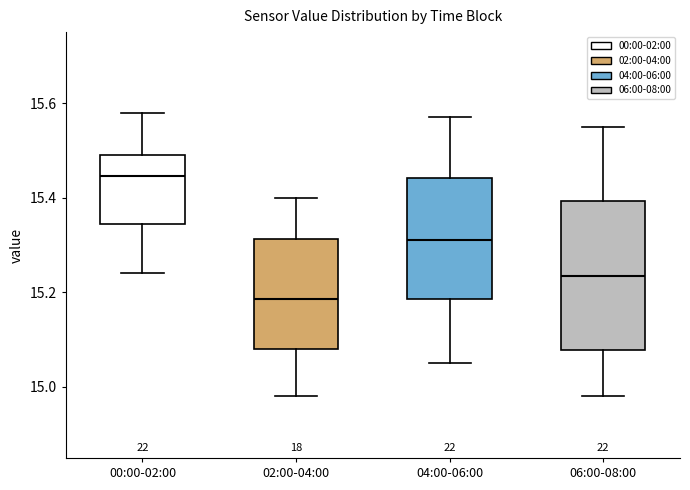

Where does the upper whisker of the box for 06:00-08:00 end on the y-axis? The values are not printed on the chart, so give them approximately, as read against the axis.

15.56